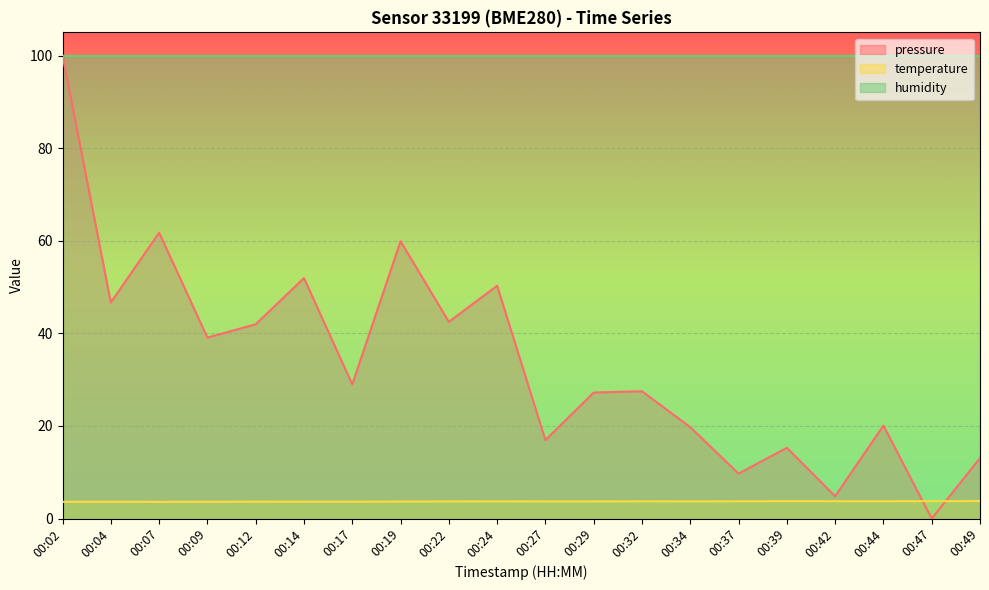

Reading left to right, extract all data points from this chart.

pressure: 00:02=100.0	00:04=46.7	00:07=61.7	00:09=39.1	00:12=42.0	00:14=51.9	00:17=29.0	00:19=59.9	00:22=42.5	00:24=50.3	00:27=16.9	00:29=27.2	00:32=27.5	00:34=19.7	00:37=9.7	00:39=15.3	00:42=4.8	00:44=20.1	00:47=0.0	00:49=13.1
temperature: 00:02=3.6	00:04=3.6	00:07=3.6	00:09=3.6	00:12=3.7	00:14=3.6	00:17=3.6	00:19=3.7	00:22=3.7	00:24=3.7	00:27=3.7	00:29=3.7	00:32=3.7	00:34=3.7	00:37=3.7	00:39=3.8	00:42=3.8	00:44=3.8	00:47=3.8	00:49=3.8